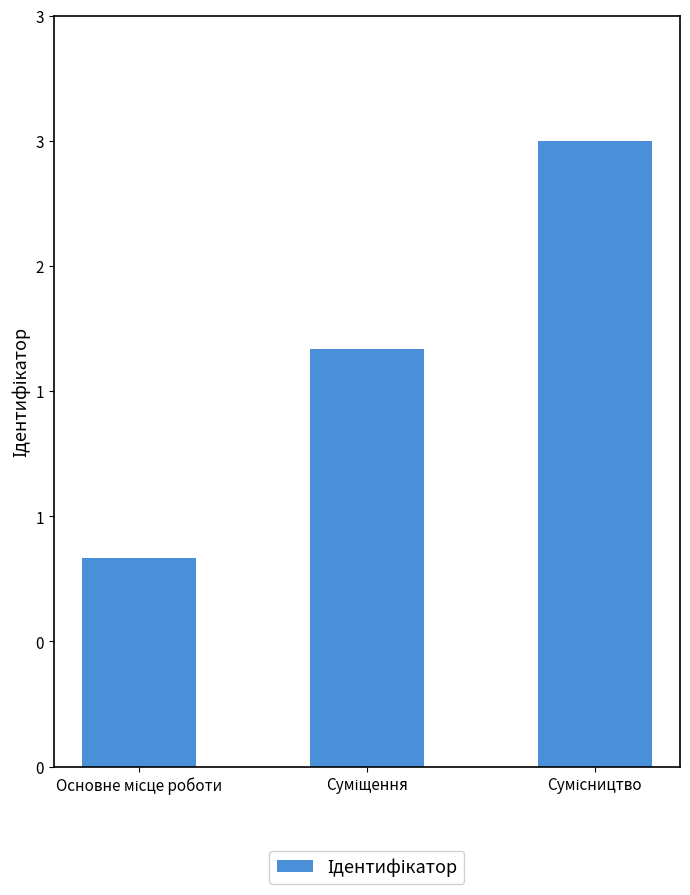

What is the sum of the values at Основне місце роботи and Суміщення?

3